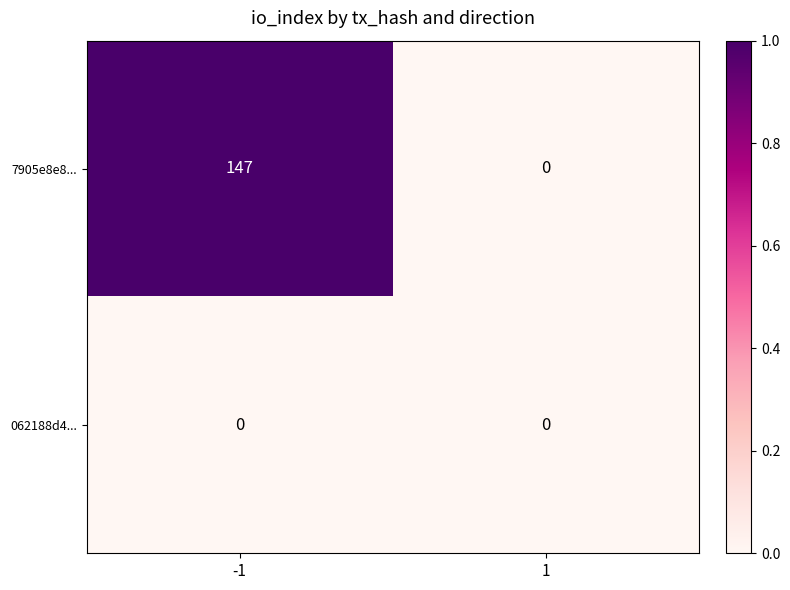

What is the difference between the maximum and minimum values in the 7905e8e8... series?

147